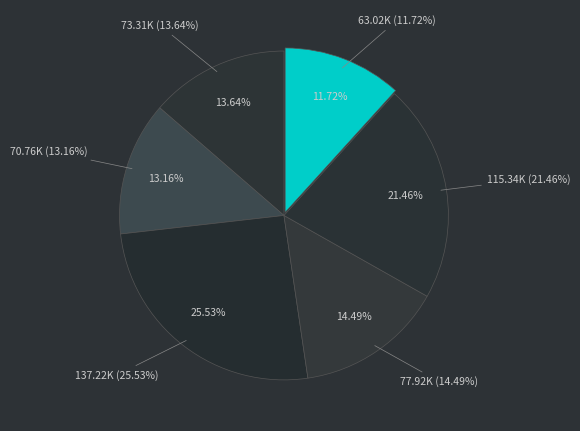

The BALIKPAPAN BARAT slice represents 6% of the pie. True or false?

False